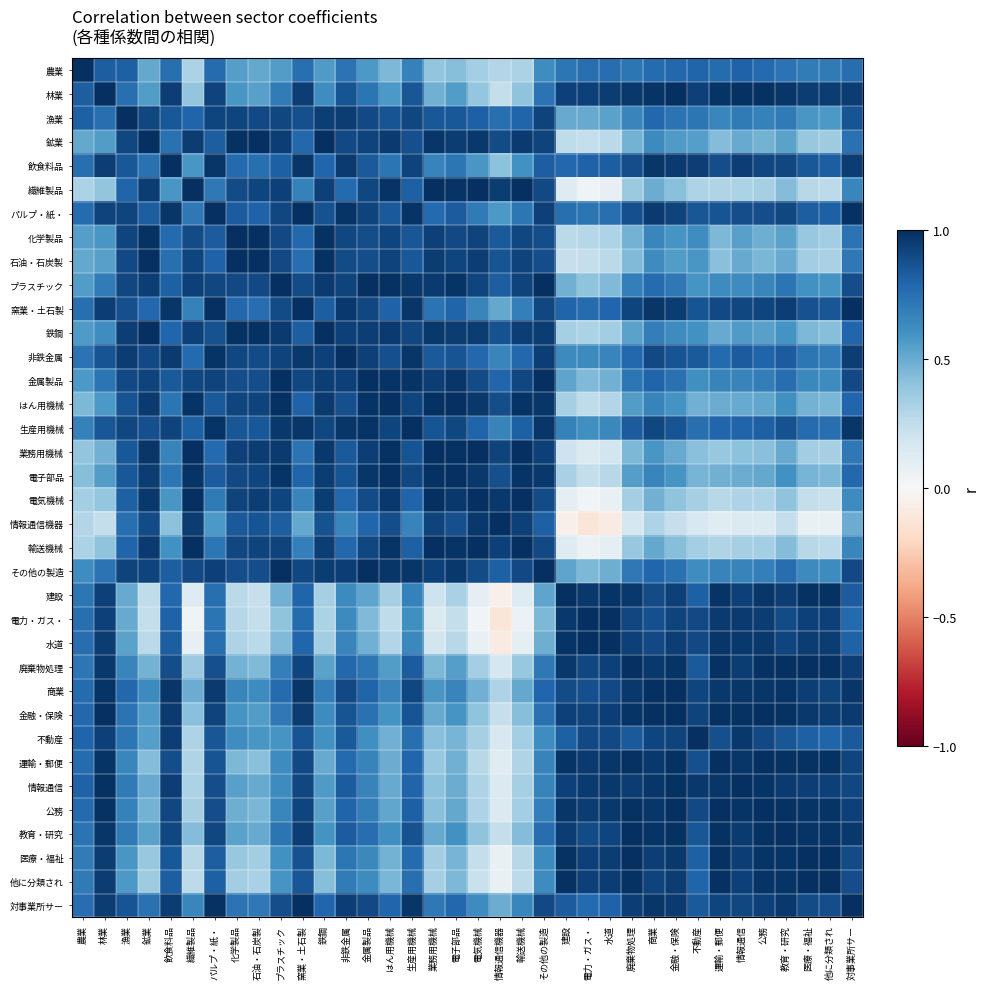

Which series has the largest total across all categories?

パルプ・紙・